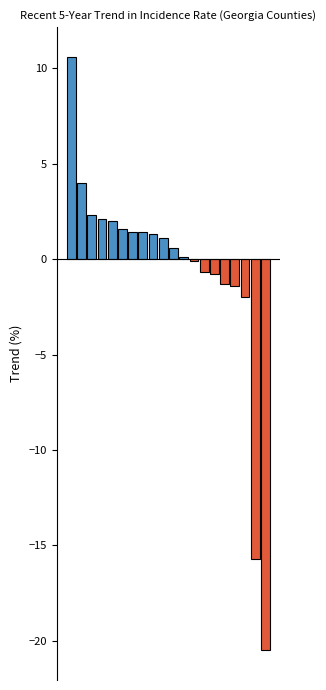

What is the maximum value shown in the chart?

10.6